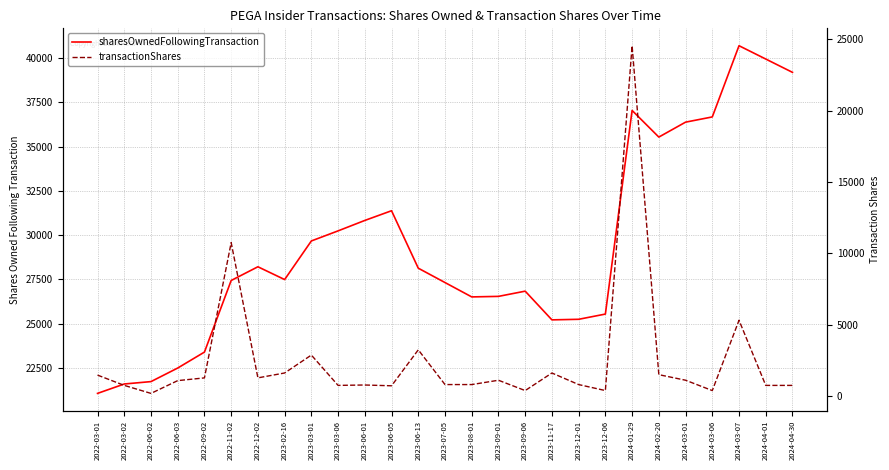

At which label does transactionShares first exceed 1087?

2022-03-01